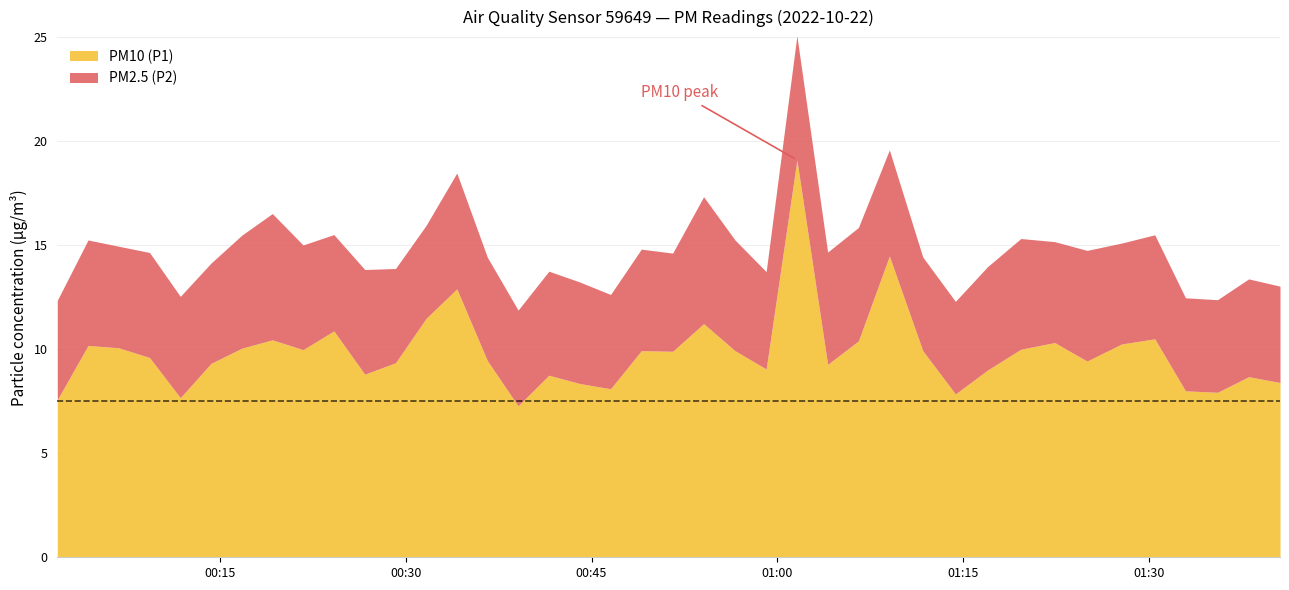

At how many categories does at least one series exceed 11?

5